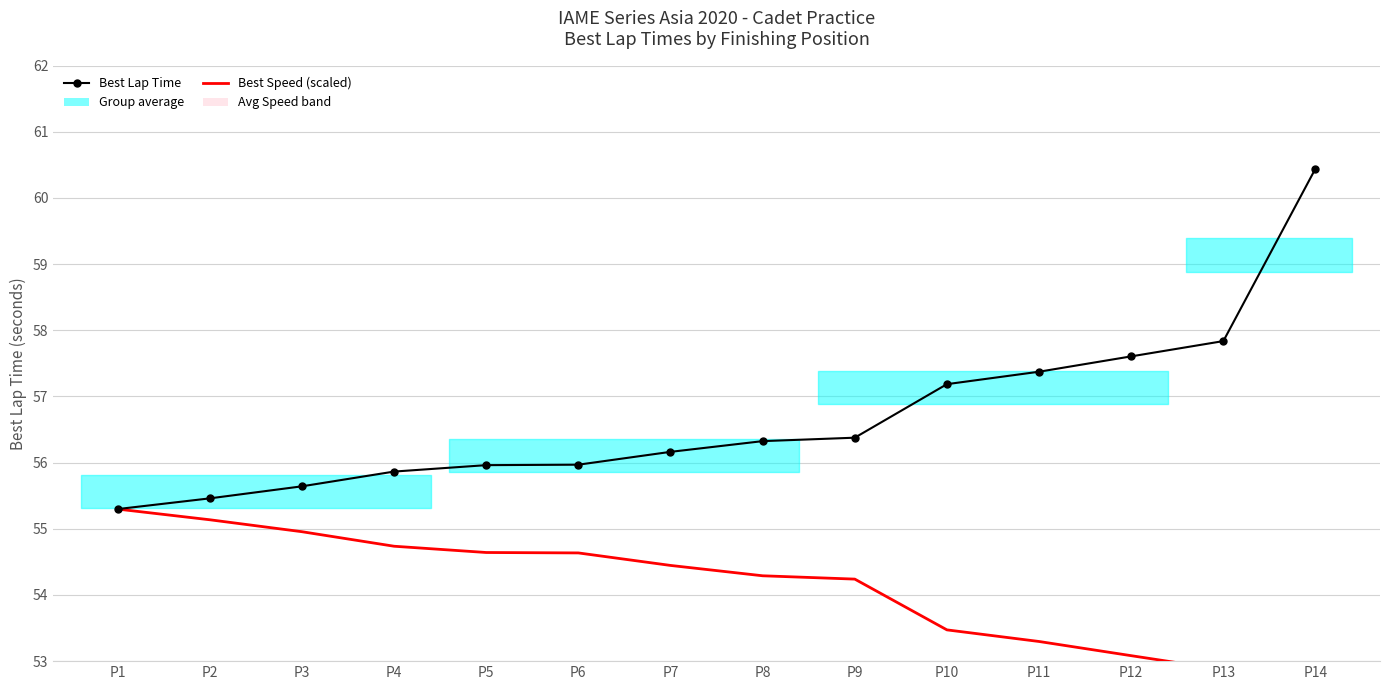

What is the average value of the Best Speed (scaled) series?

54.0